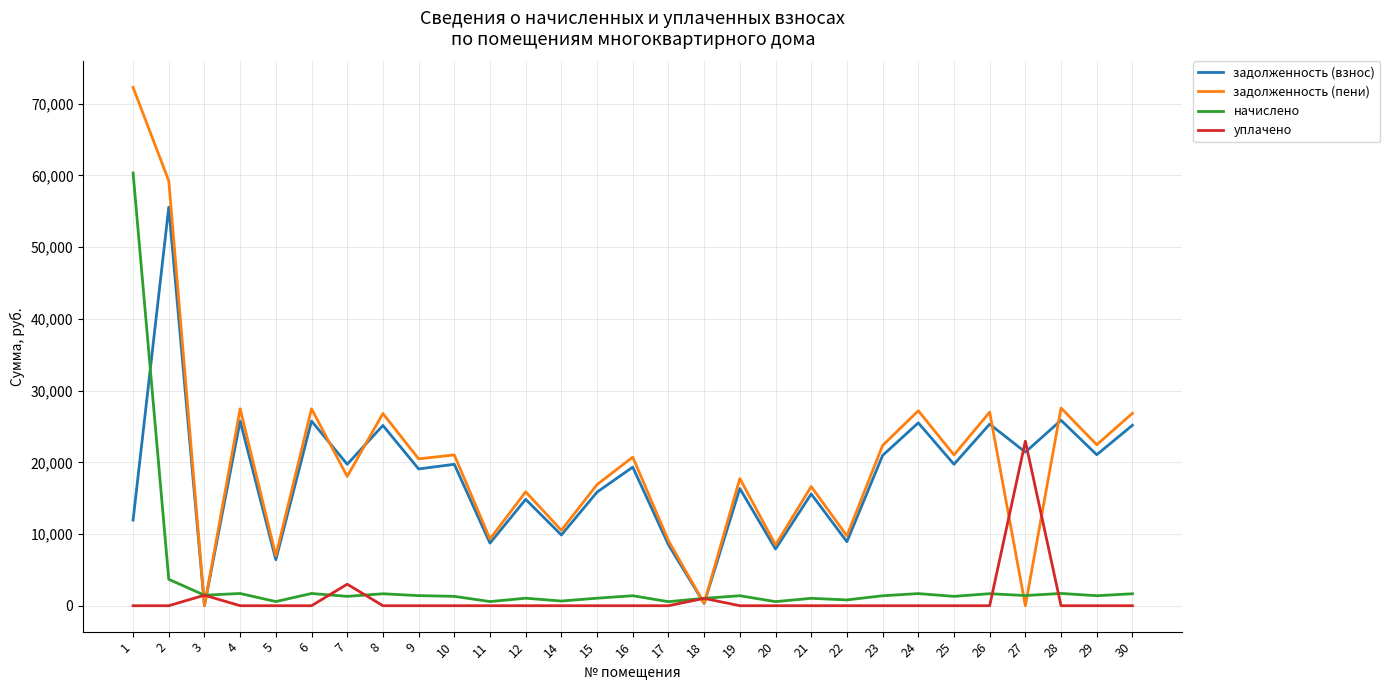

True or false: задолженность (взнос) has more than 0 points higher than both neighbors.

True